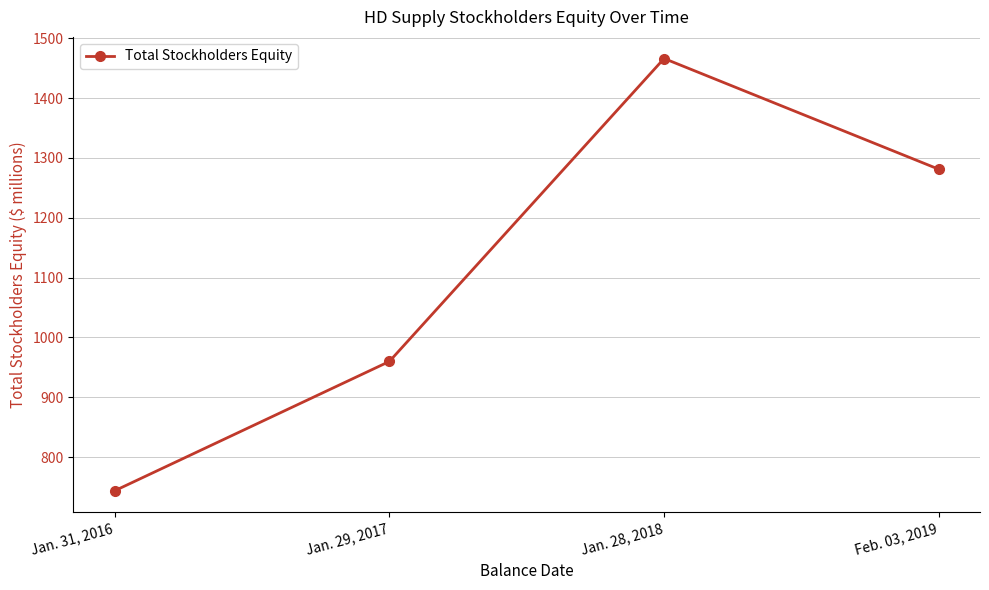

What is the difference between the maximum and minimum values?

722